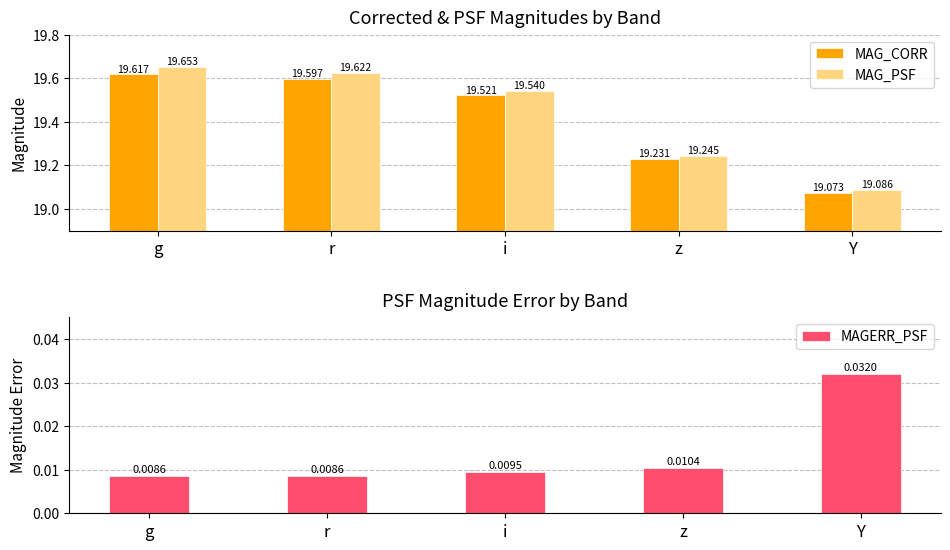

What is the sum of all MAGERR_PSF values?

0.1